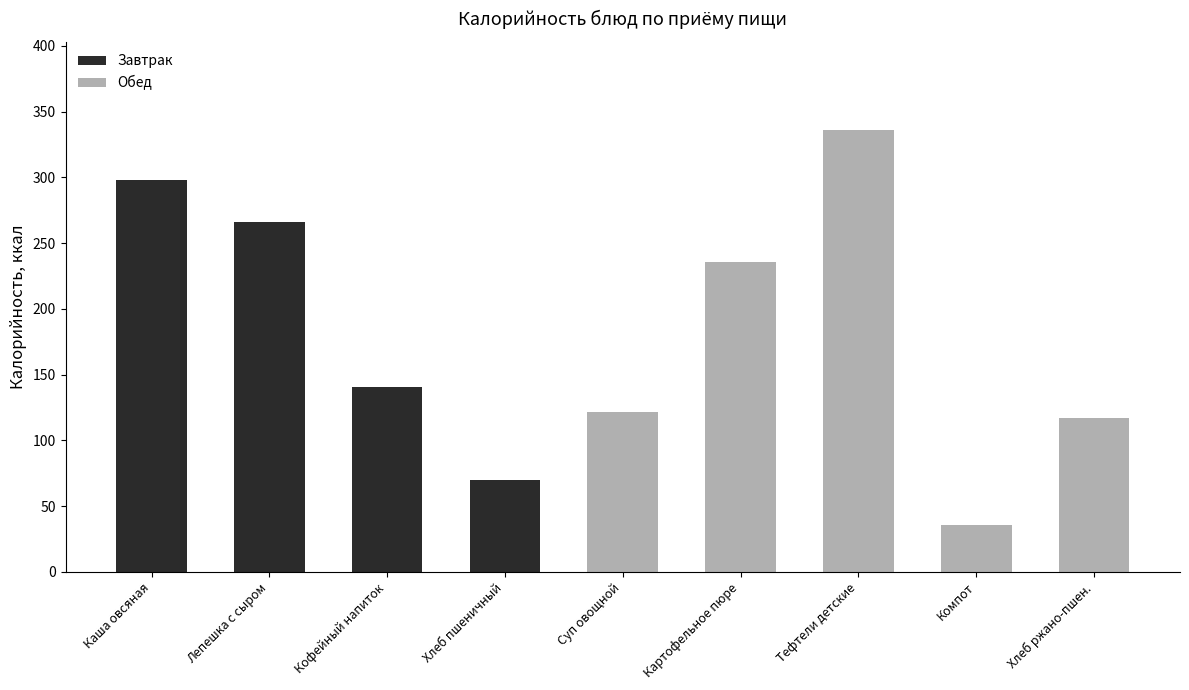

What is the sum of all Завтрак values?

775.2